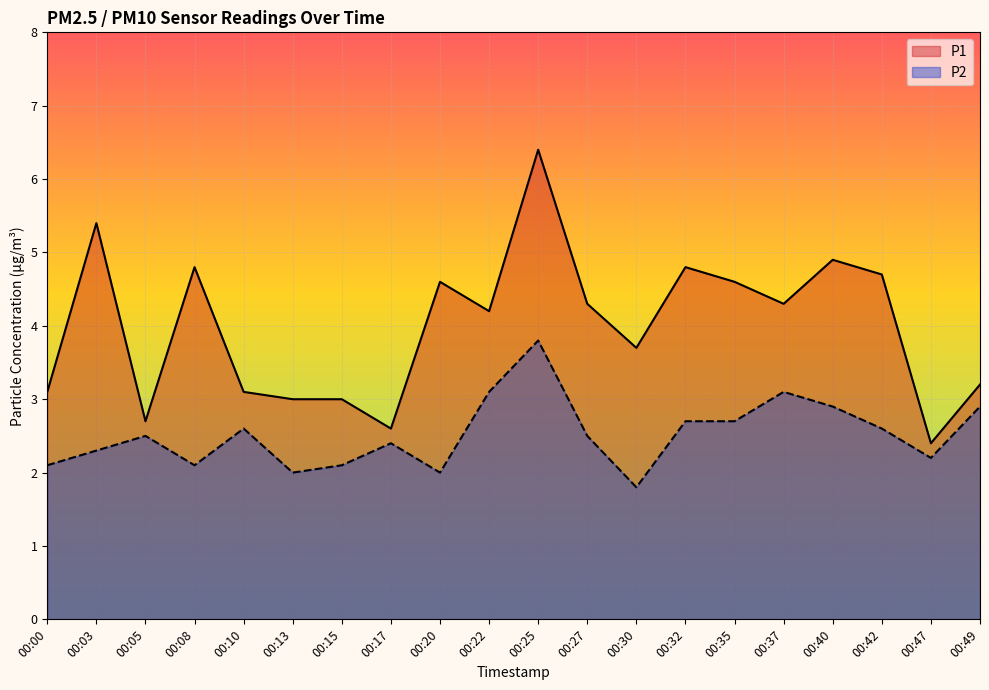

What is the value of the P2 point at the 4th from the left?

2.1